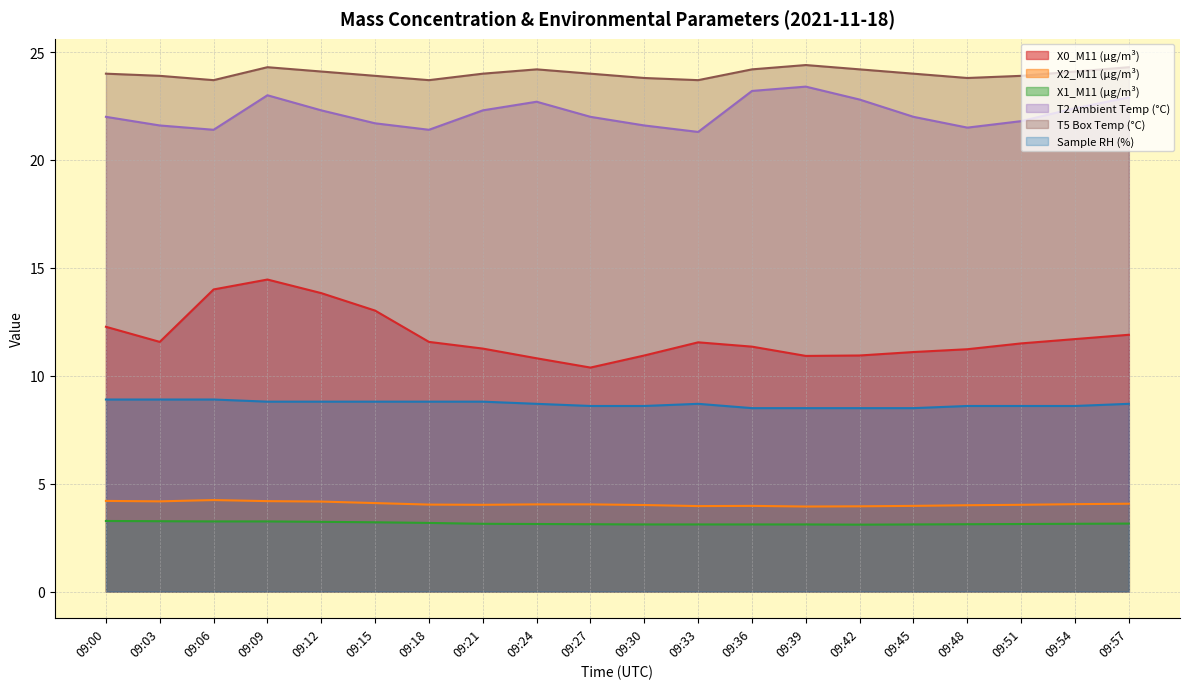

Rank the series by their maximum value, from lowest to highest.

X1_M11 (μg/m³), X2_M11 (μg/m³), Sample RH (%), X0_M11 (μg/m³), T2 Ambient Temp (°C), T5 Box Temp (°C)